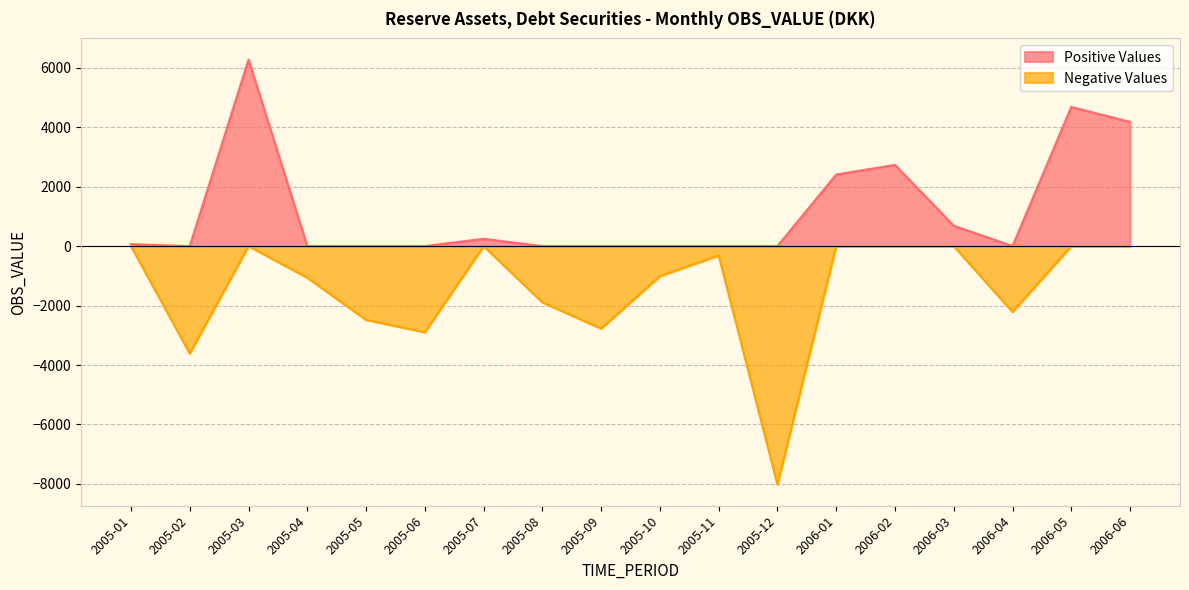

Does the chart have visible grid lines?

Yes